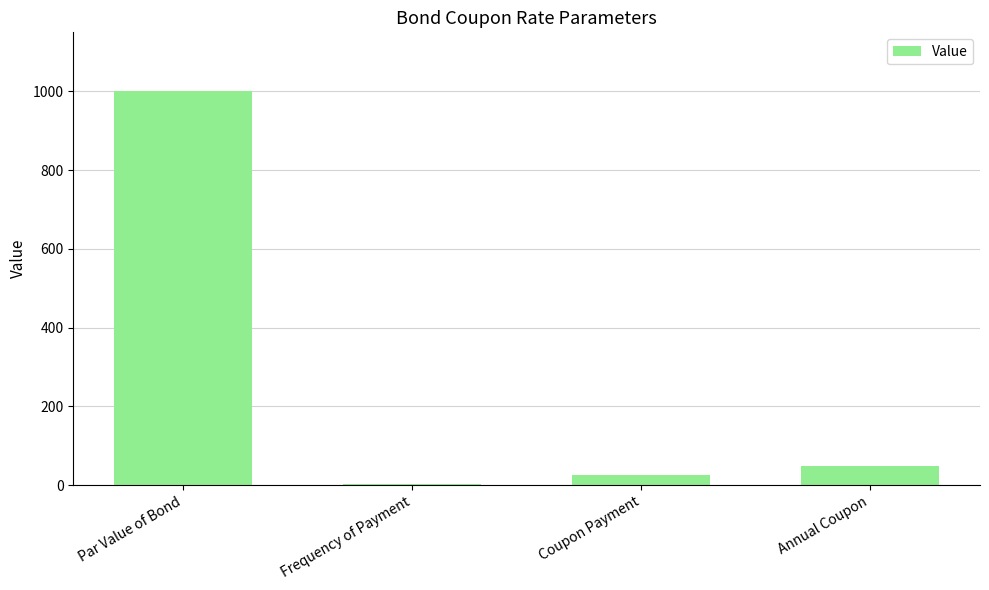

What is the change in value from Par Value of Bond to Annual Coupon?

-950